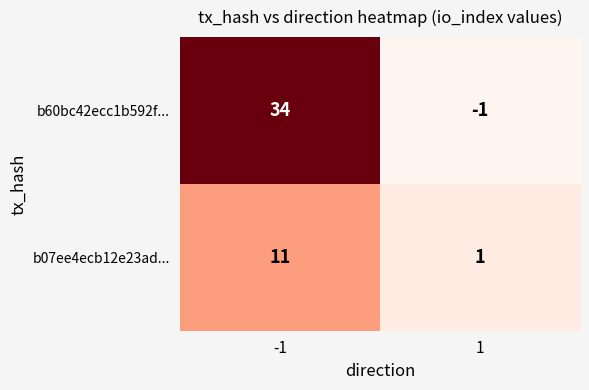

List the series in order of their peak value, lowest first.

b07ee4ecb12e23ad..., b60bc42ecc1b592f...